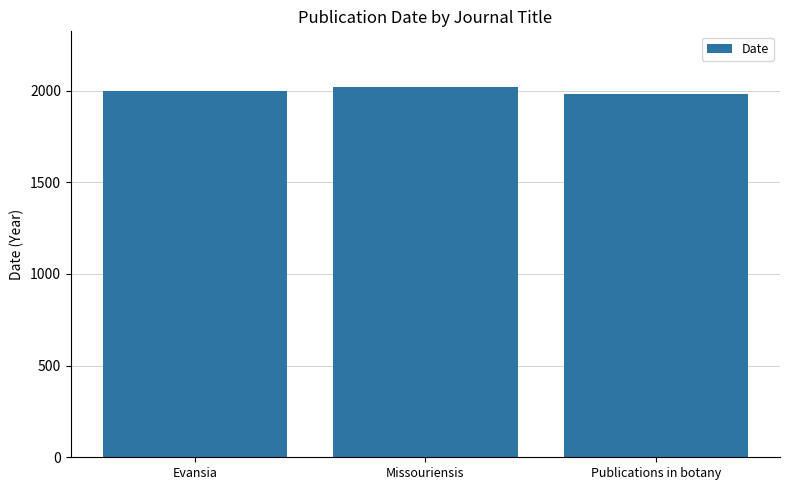

Reading right to left, what are all the values shown in this chart?

1980	2020	1996